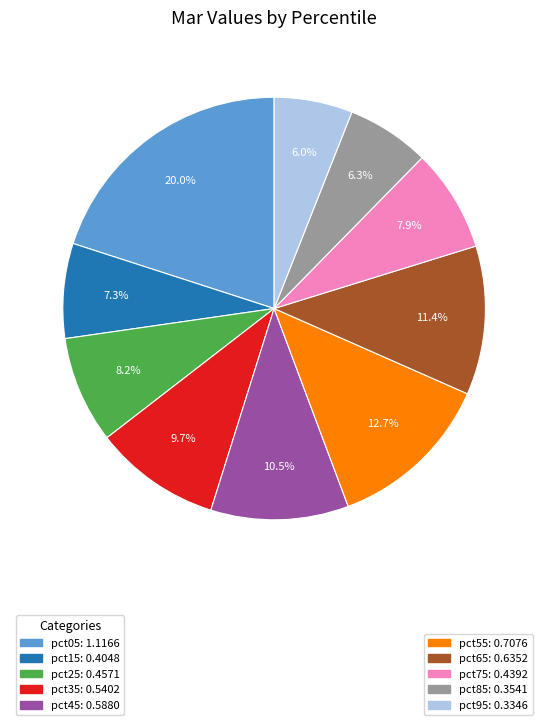

Is there any slice that represents more than half of the pie?

No